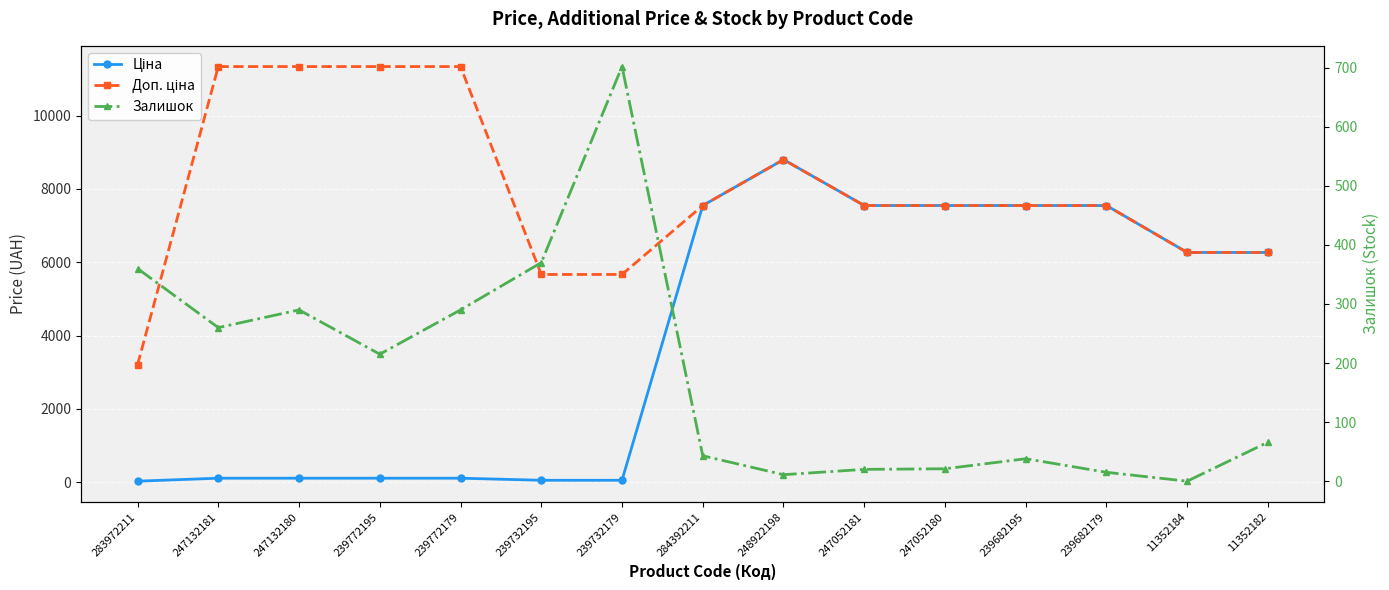

Is it true that Доп. ціна equals 15126.6 at 247132181?

False